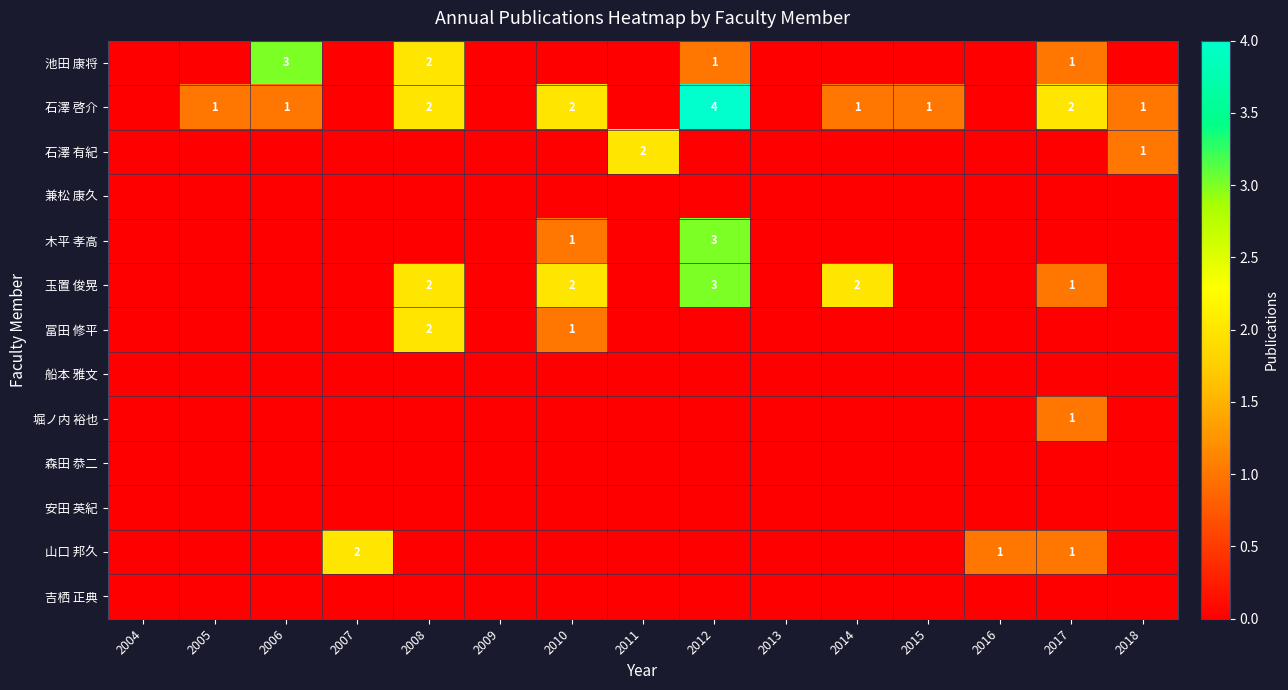

The value of 堀ノ内 裕也 at 2017 is 0. True or false?

False